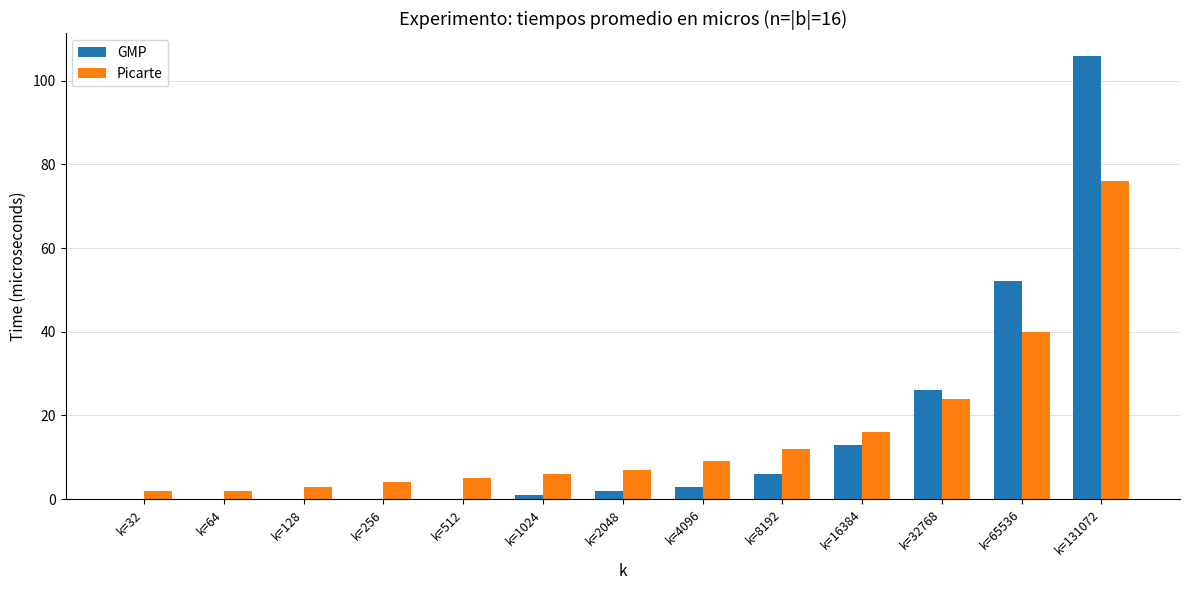

Which series changed the most between k=2048 and k=4096?

Picarte